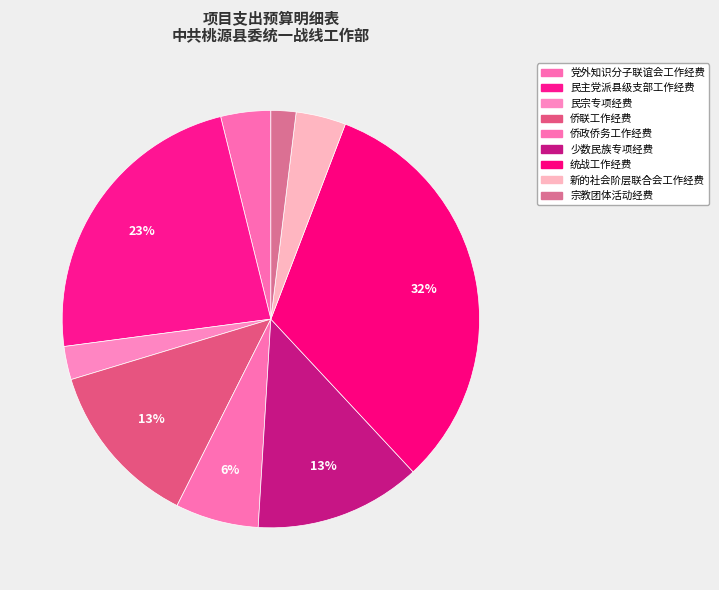

What is the ratio of the value at 新的社会阶层联合会工作经费 to the value at 侨联工作经费?

0.3